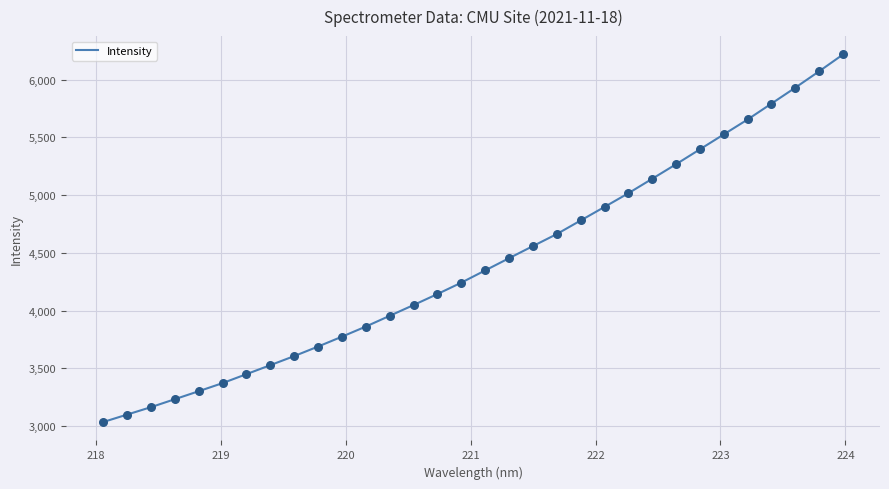

What is the difference between the maximum and minimum values?

3182.7